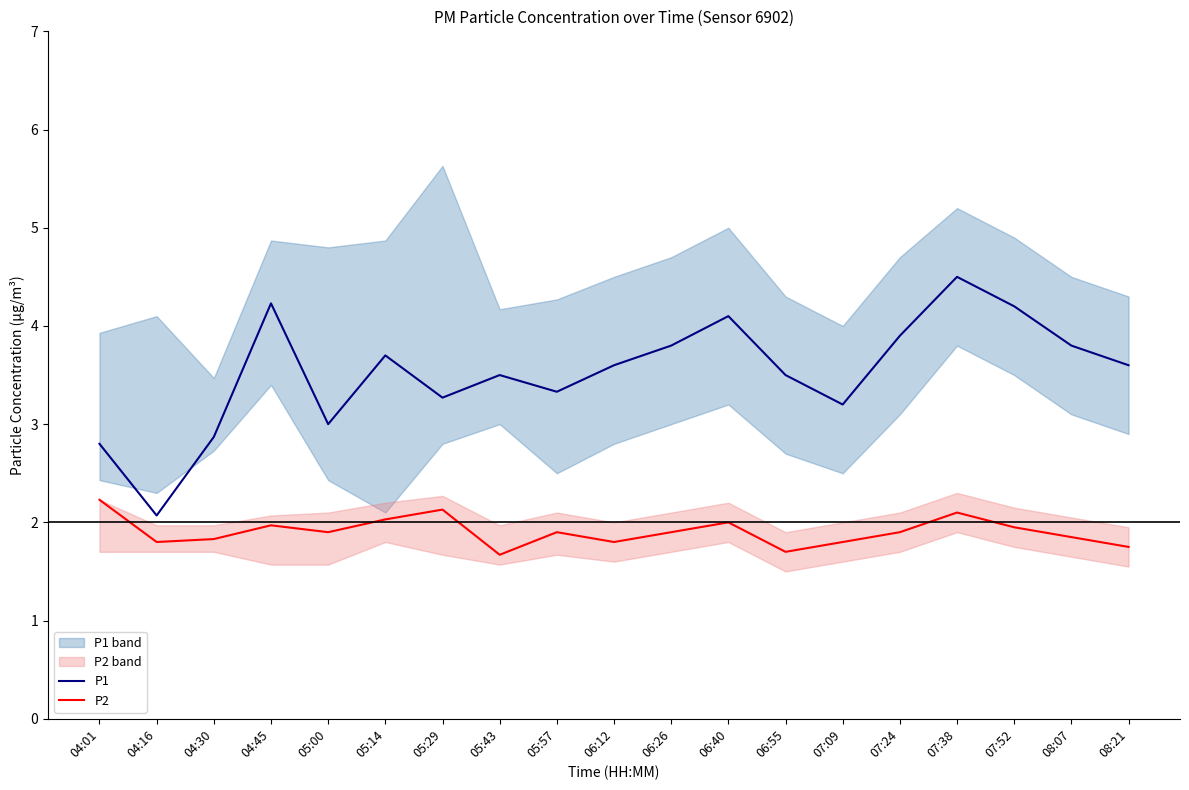

What is the label of the 6th point from the right?

07:09